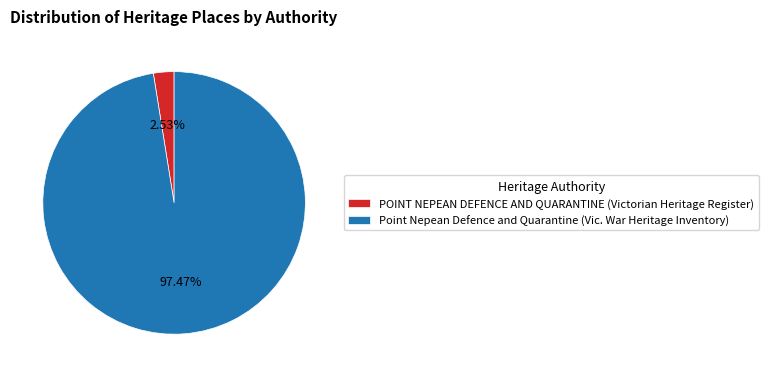

Does any single category account for the majority?

Yes